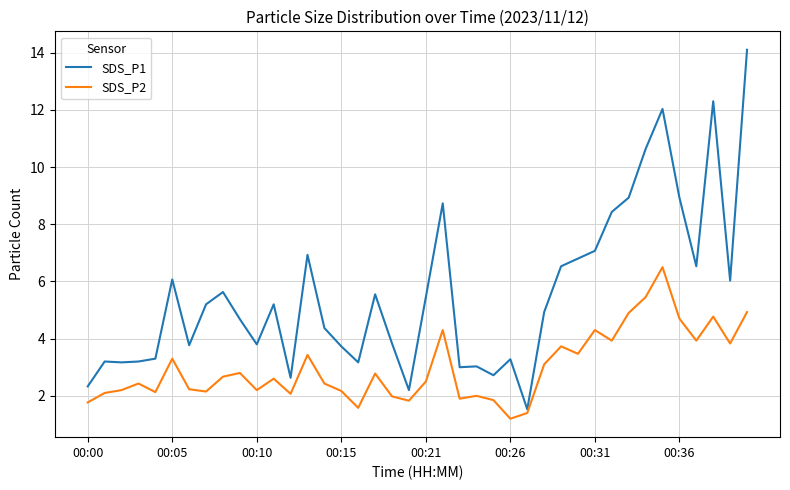

Which series has the widest spread of values?

SDS_P1